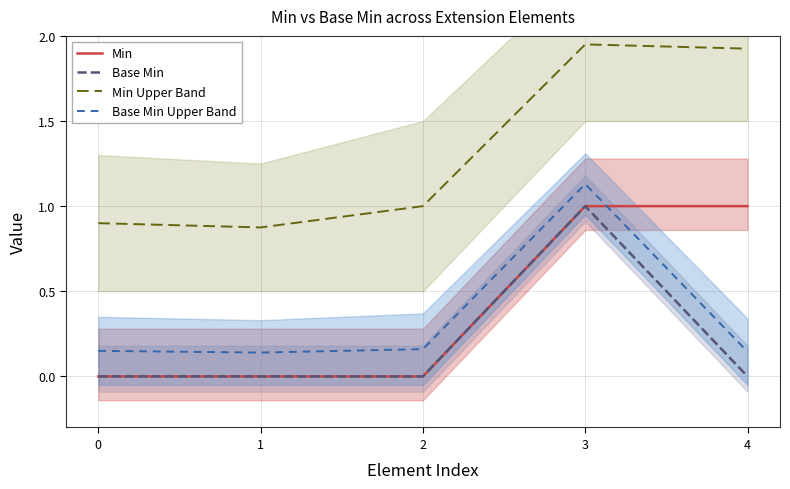

True or false: Base Min Upper Band and Min Upper Band intersect in this chart.

False